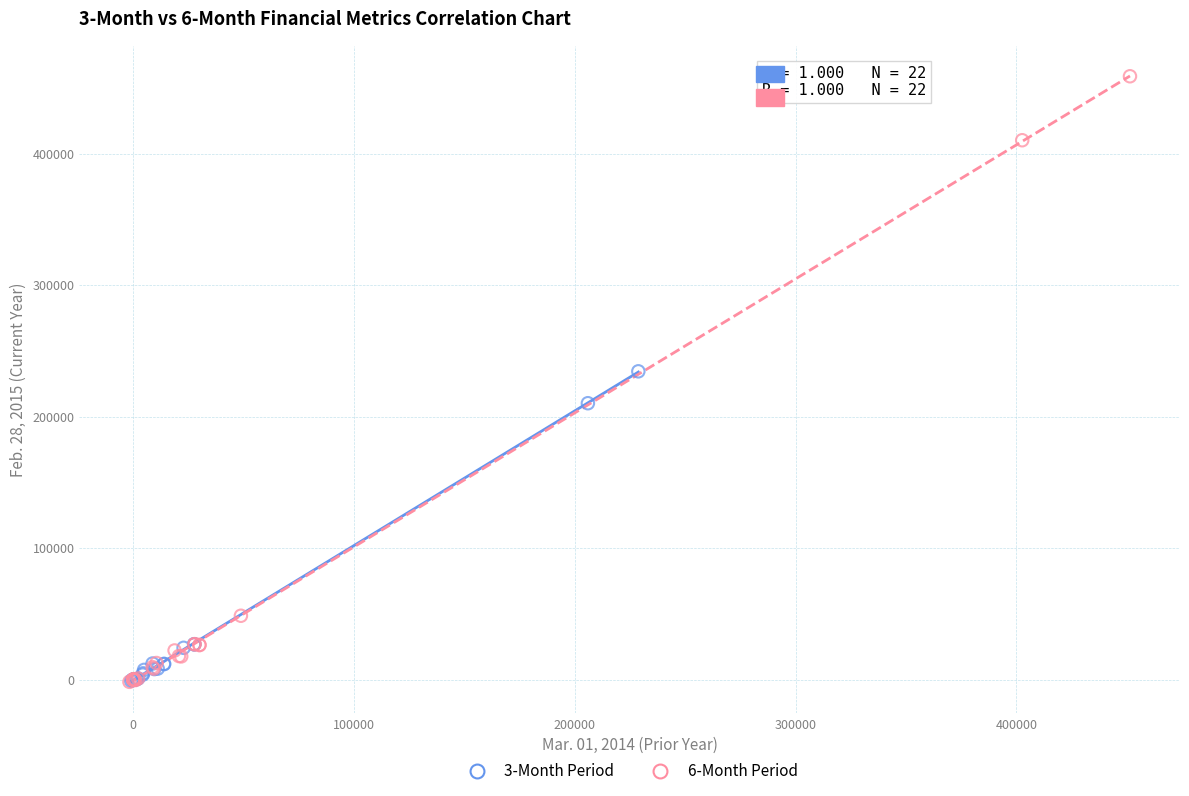

What are all the series names shown in the legend?

3-Month Period, 6-Month Period